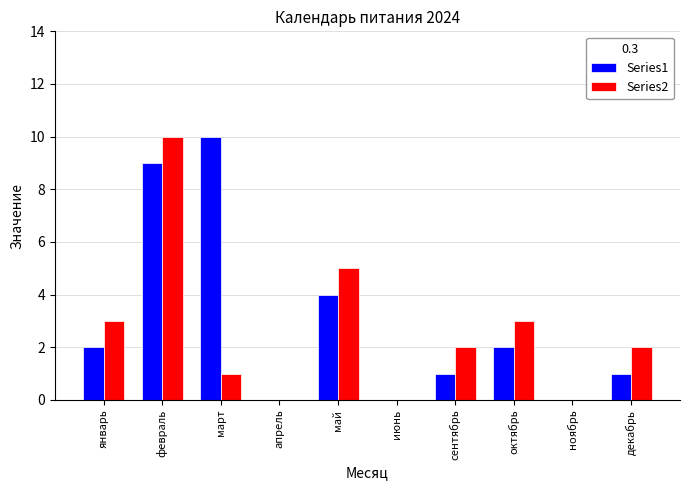

What is the sum of the Series2 values at февраль and январь?

13